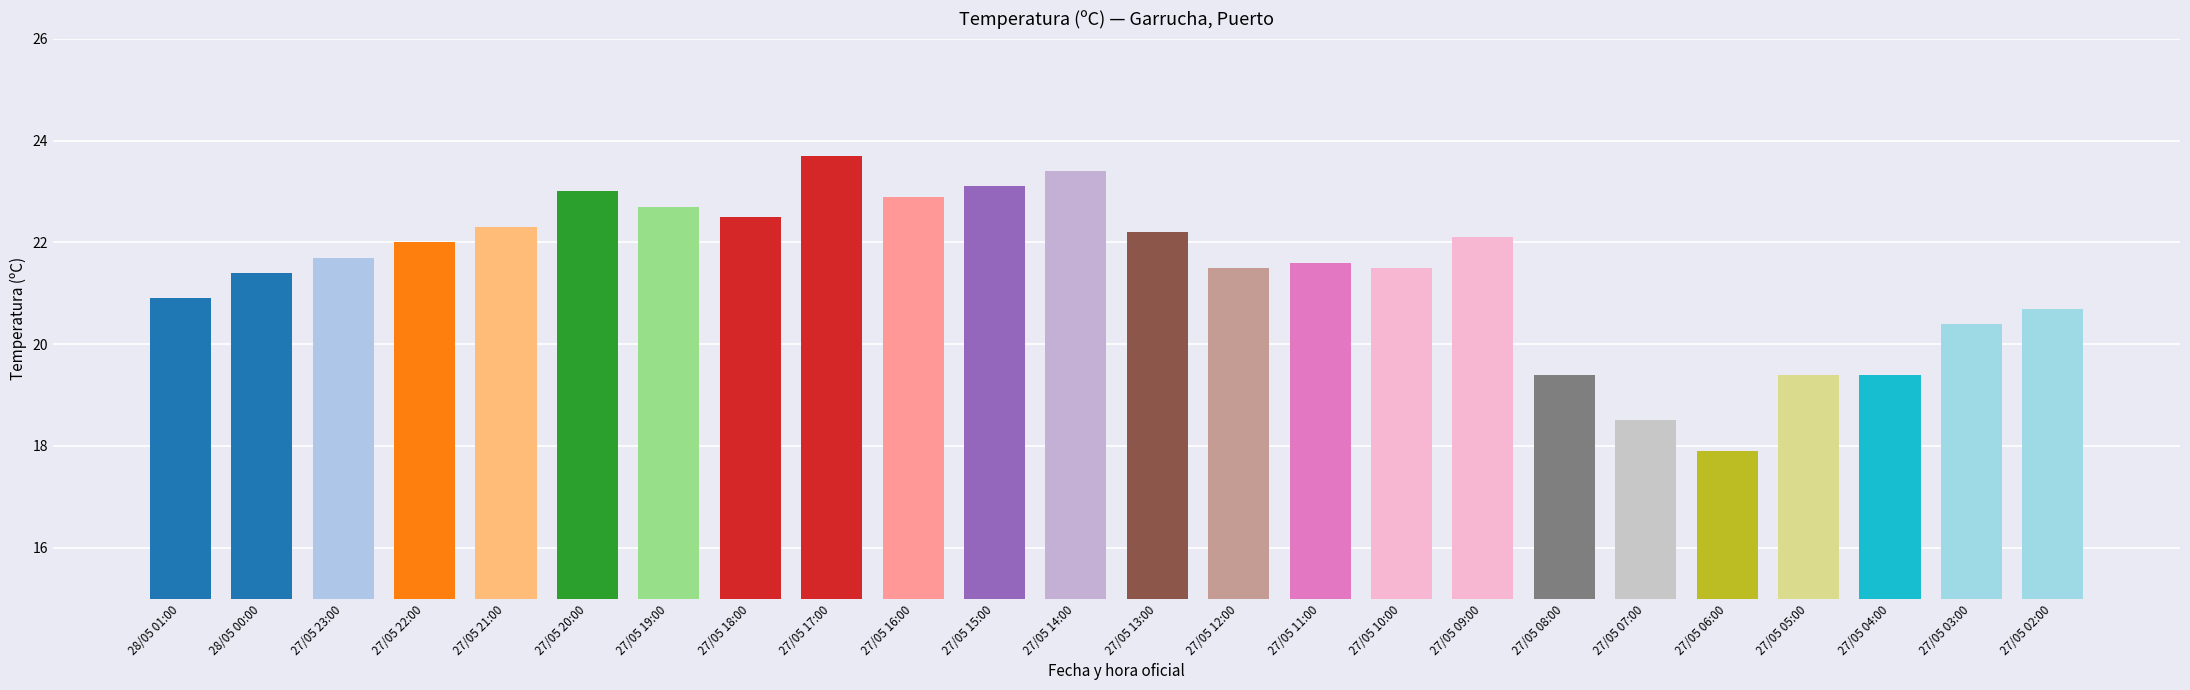

Does the chart contain any negative values?

No